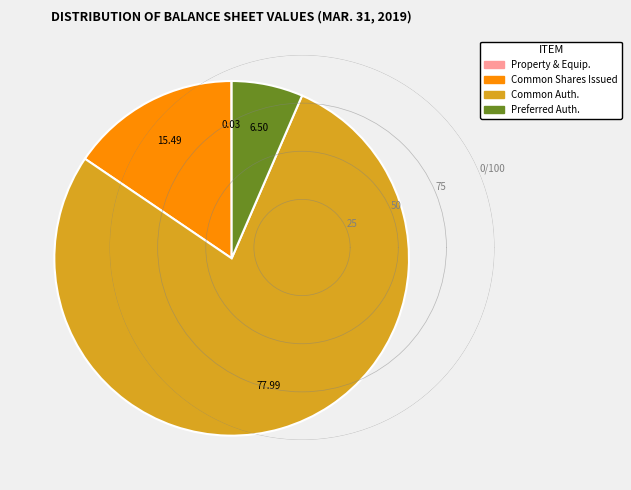

Does any single category account for the majority?

Yes